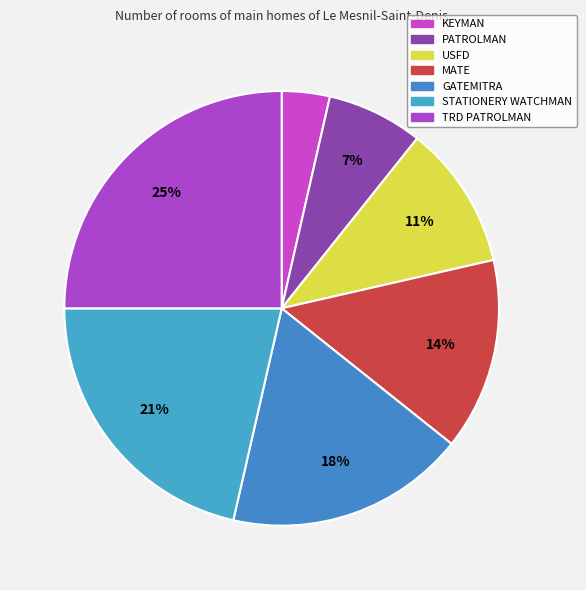

How many slices are in this pie chart?

7